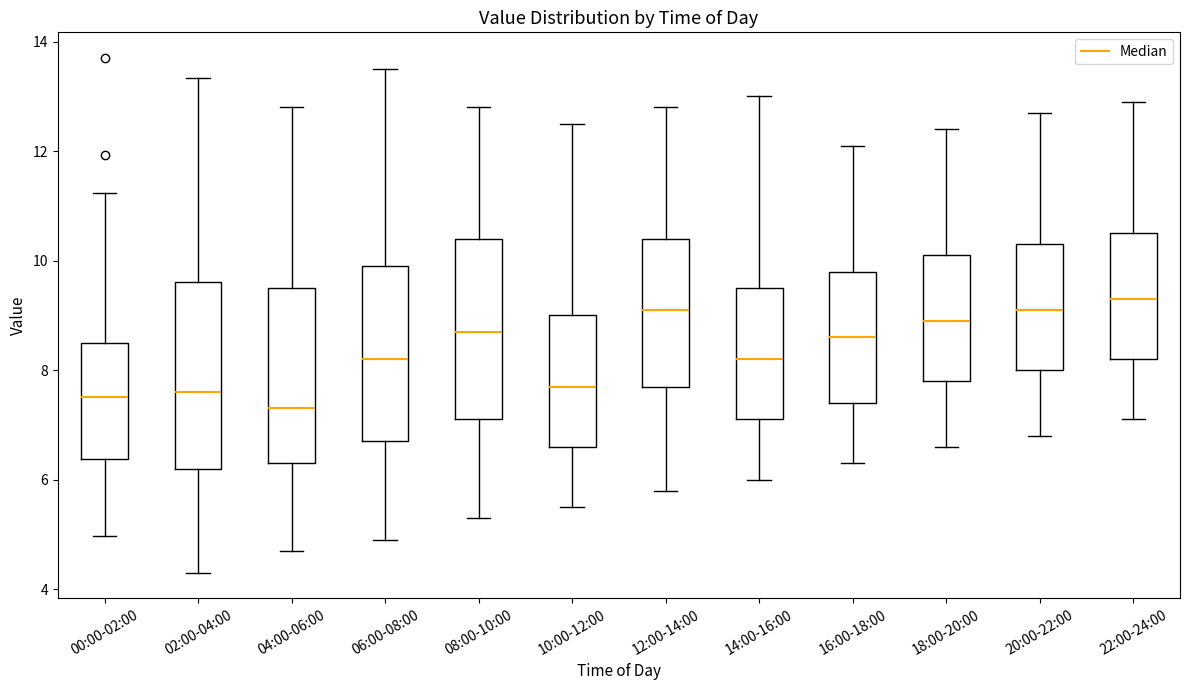

Which box has the lowest median line?

04:00-06:00